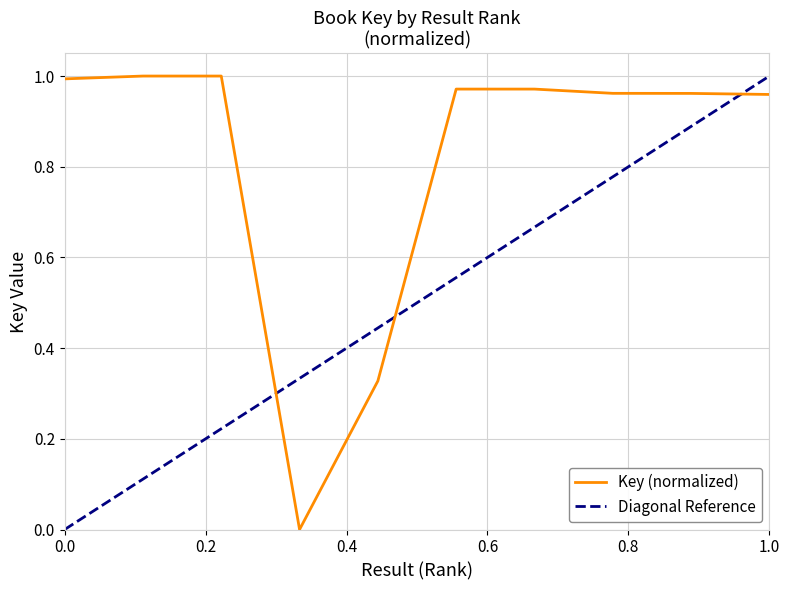

How many positive values are there?

9